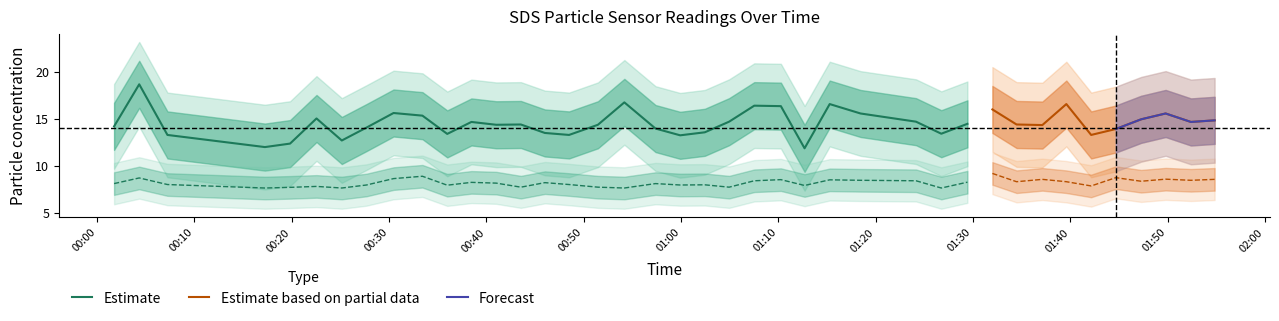

What is the average value of the SDS_P1 series?

14.5